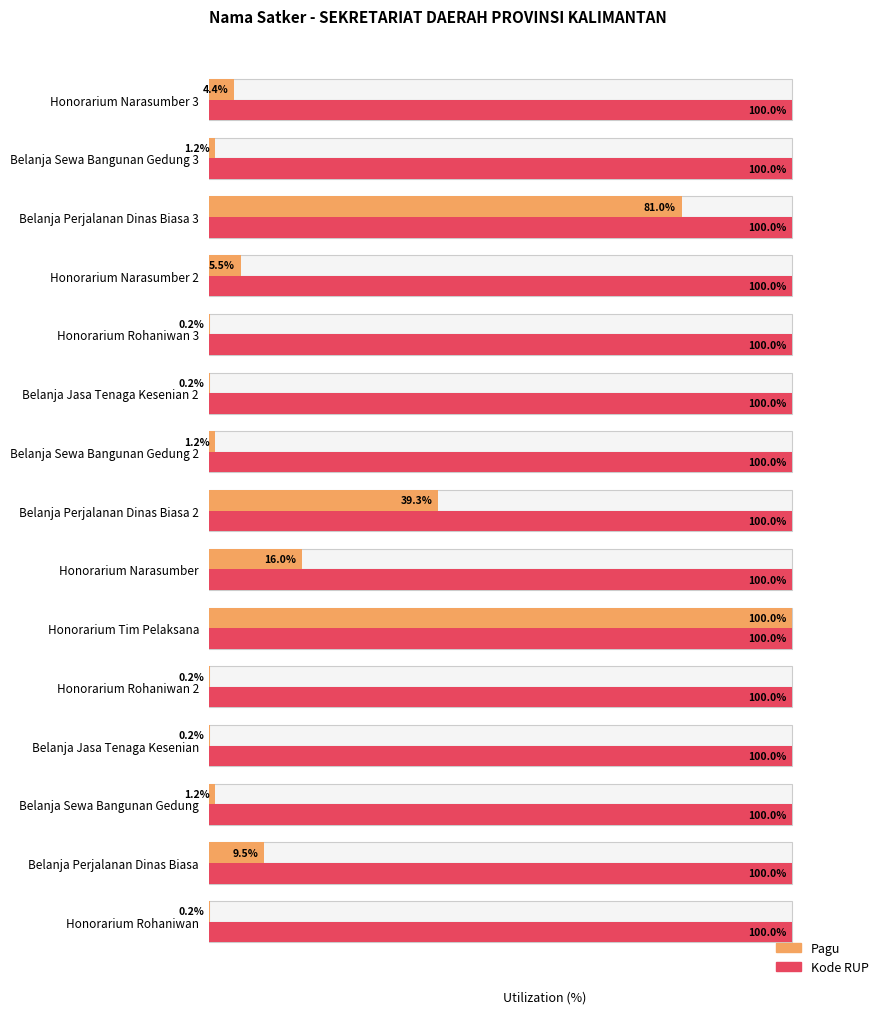

List the series in order of their peak value, lowest first.

Pagu, Kode RUP